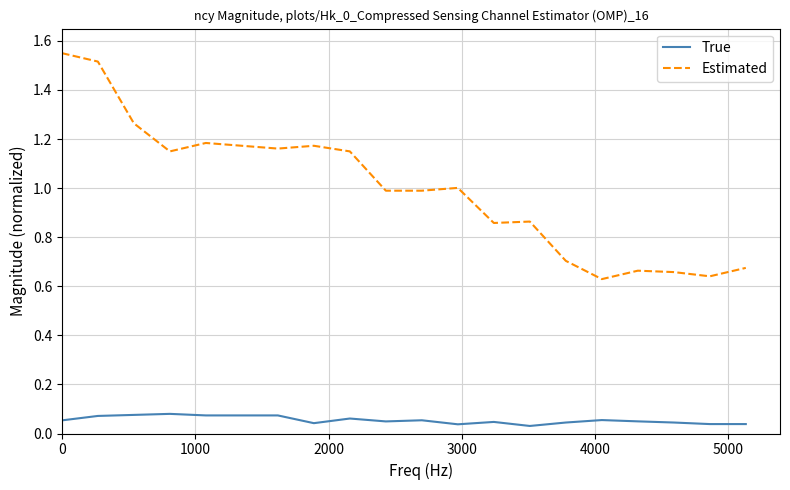

How many lines are shown in the chart?

2